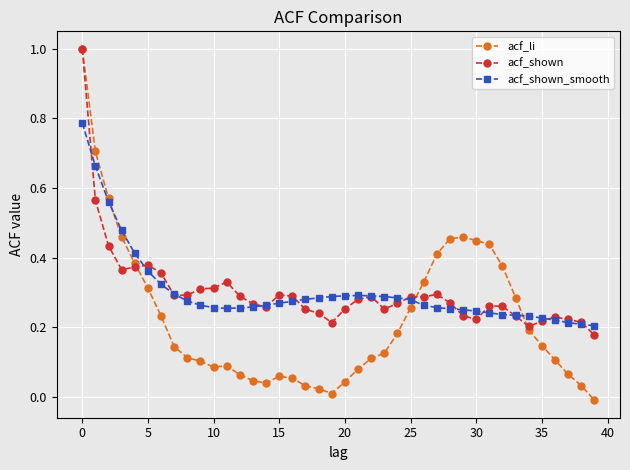

True or false: acf_shown has more than 0 interior local peaks.

True